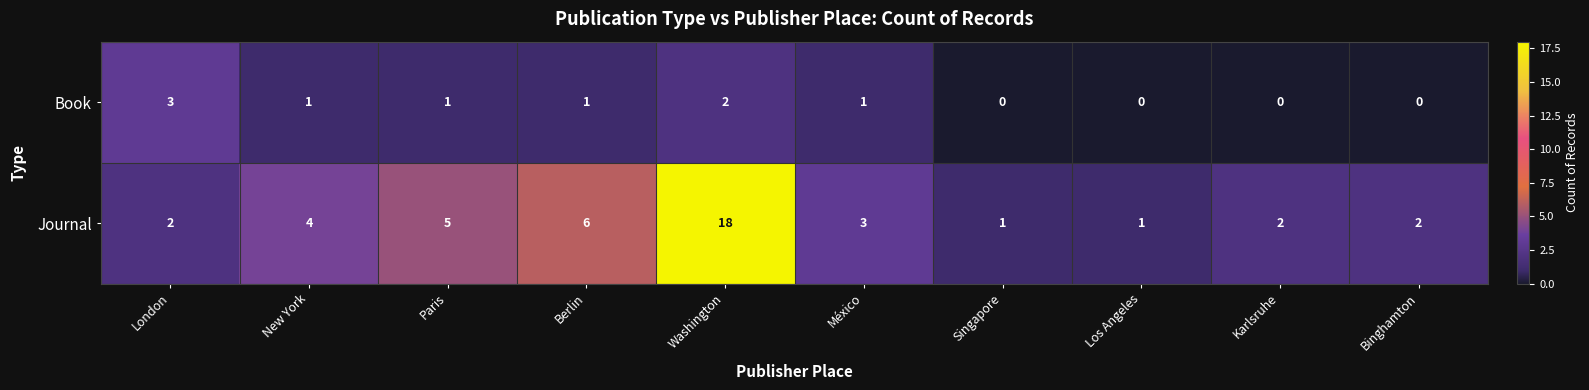

Which series has the largest range (max minus min)?

Journal